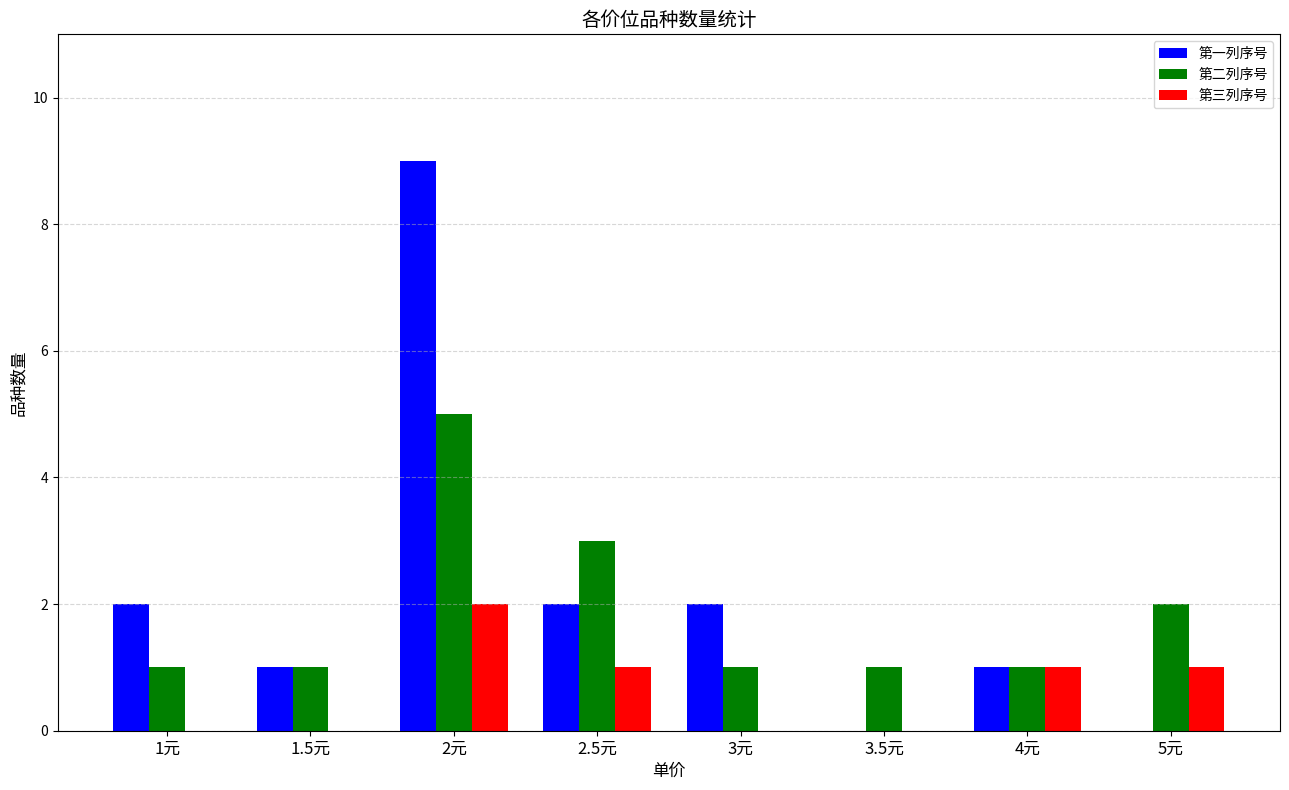

What are all the series names shown in the legend?

第一列序号, 第二列序号, 第三列序号